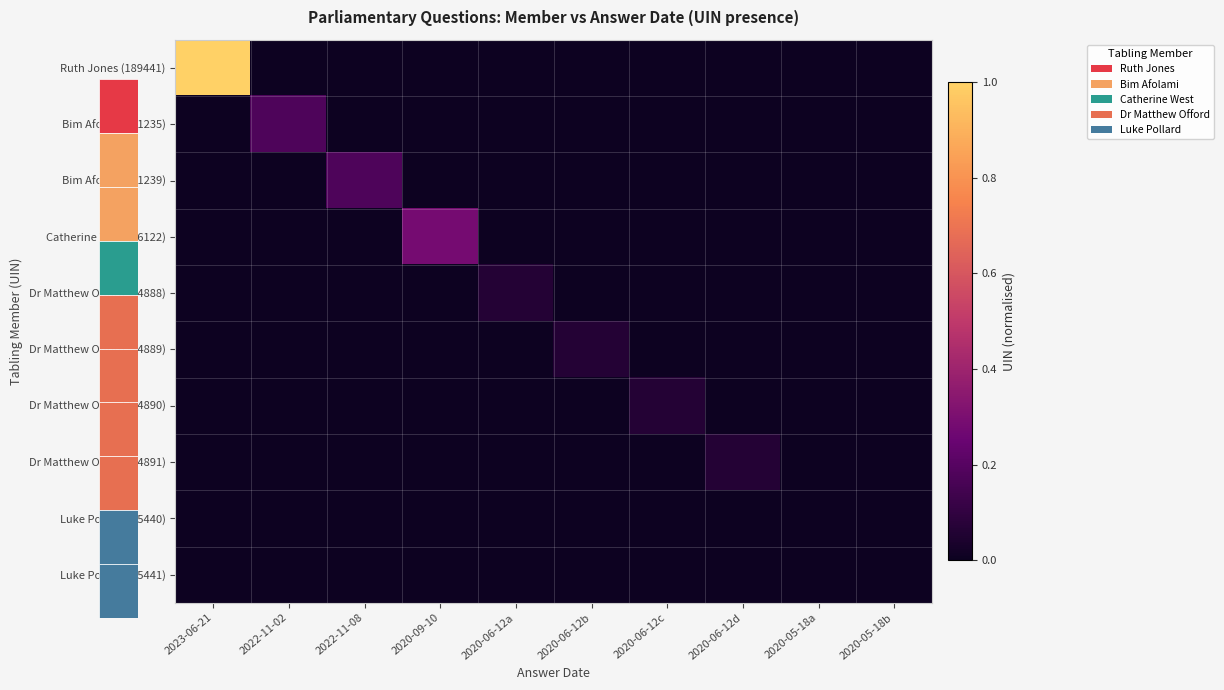

List the series in order of their peak value, highest first.

Ruth Jones (189441), Catherine West (86122), Bim Afolami (71239), Bim Afolami (71235), Dr Matthew Offord (54891), Dr Matthew Offord (54890), Dr Matthew Offord (54889), Dr Matthew Offord (54888), Luke Pollard (45441), Luke Pollard (45440)